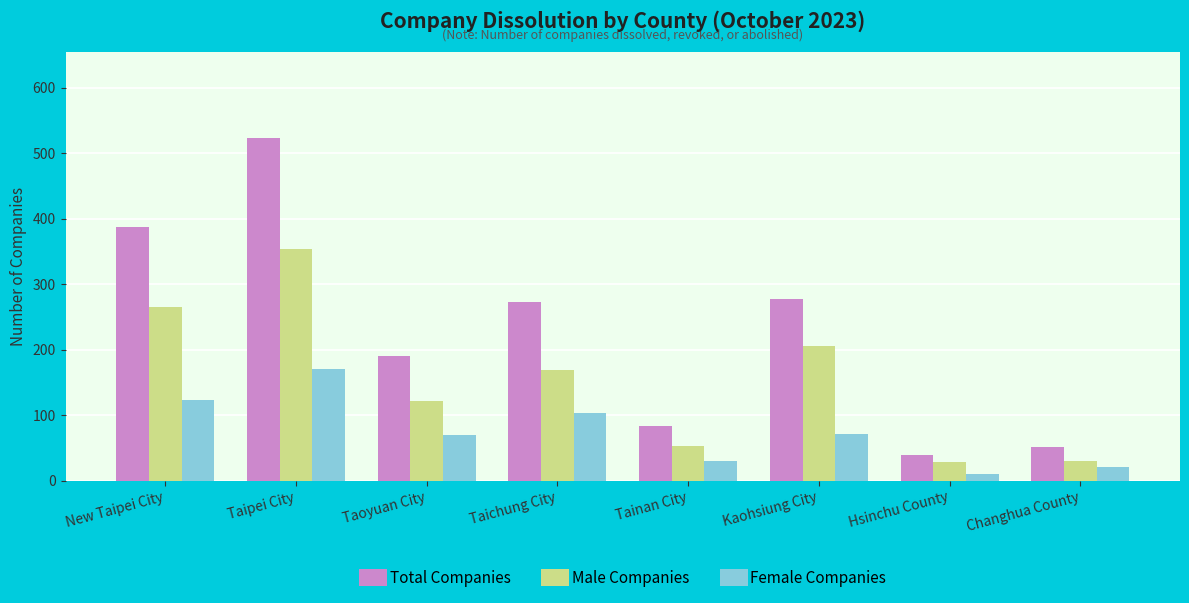

What are all the series names shown in the legend?

Total Companies, Male Companies, Female Companies